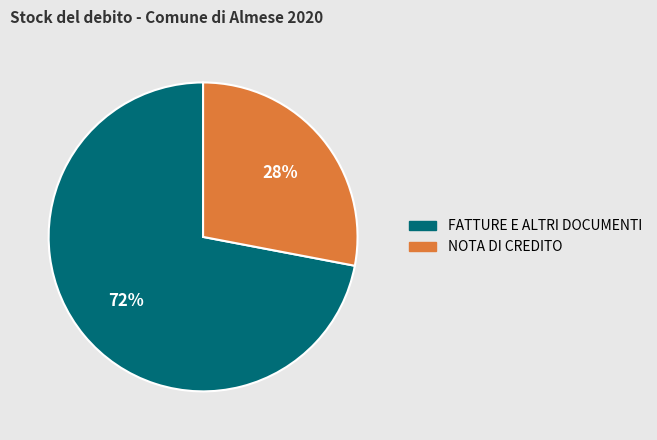

To the nearest percent, what is the difference between the largest and smallest slice percentages?

44%